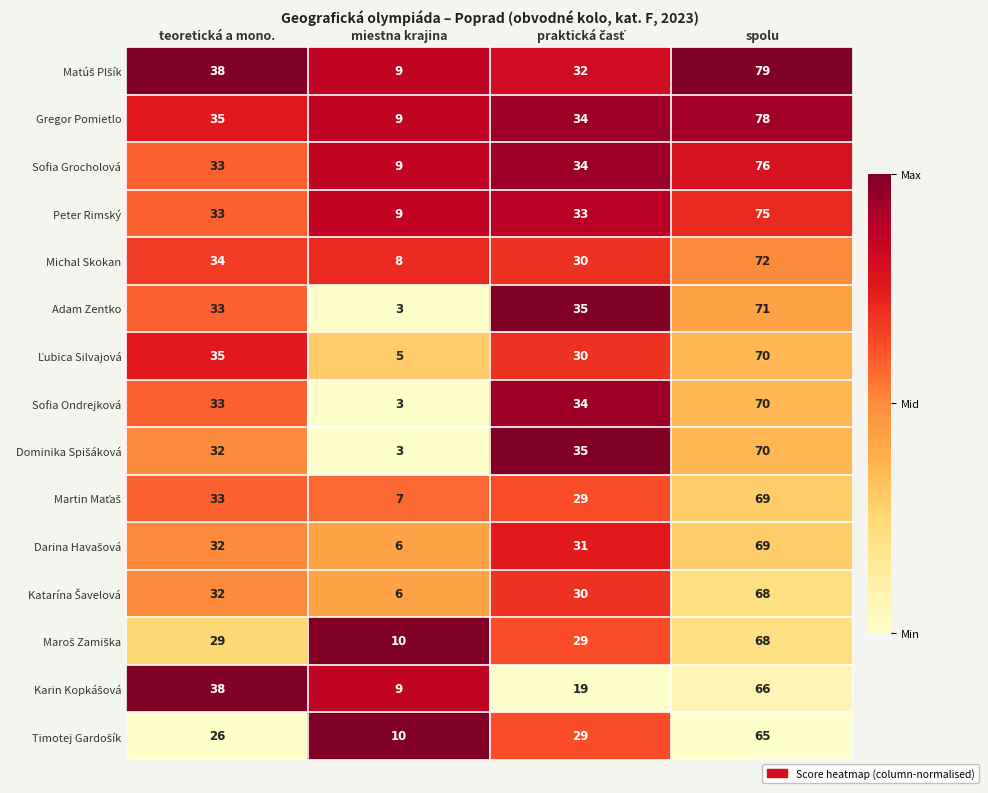

At which category is the sum across all series the highest?

spolu